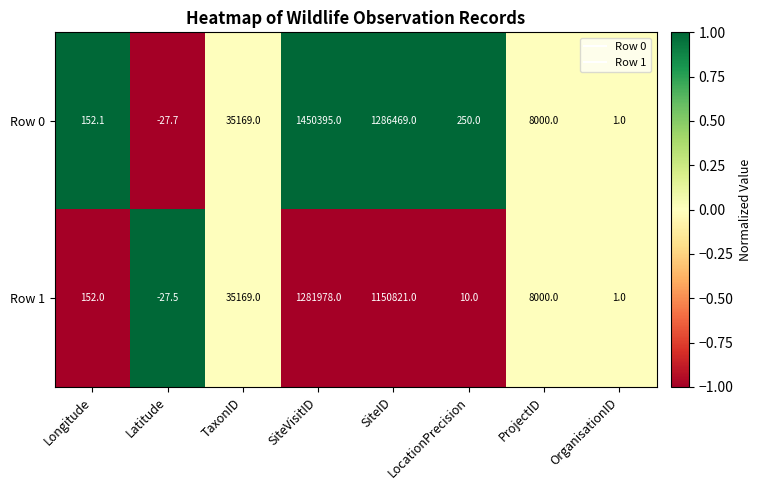

Where is Row 0 nearest to the value 725183?

SiteID